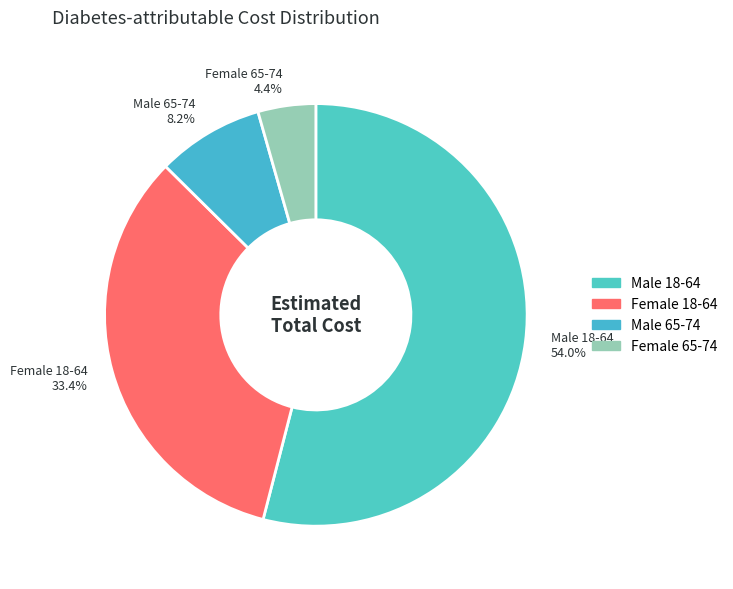

Is there a majority slice in this chart?

Yes